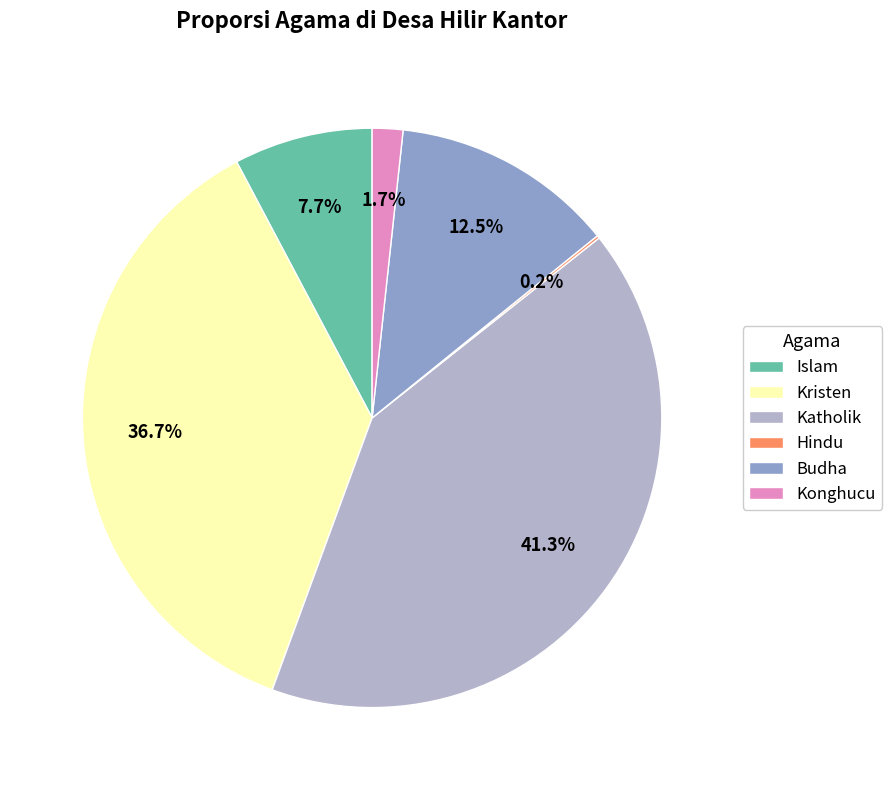

To the nearest percent, what portion does Islam represent?

8%